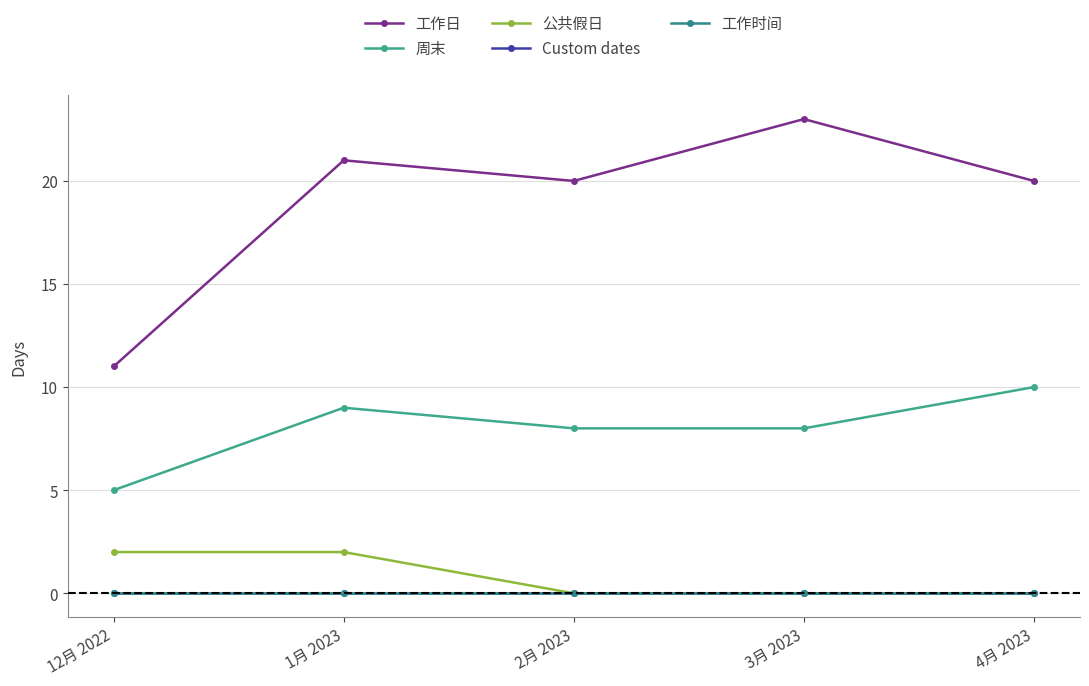

True or false: Custom dates has more than 2 interior local peaks.

False